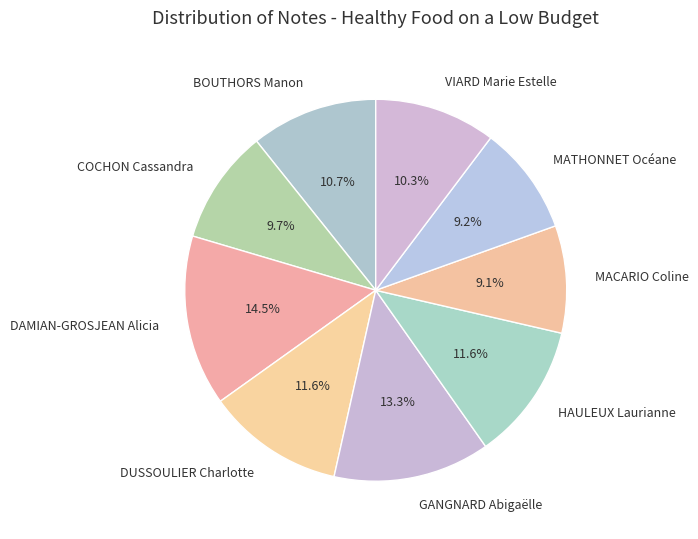

Is it true that COCHON Cassandra is 24% of the pie?

False